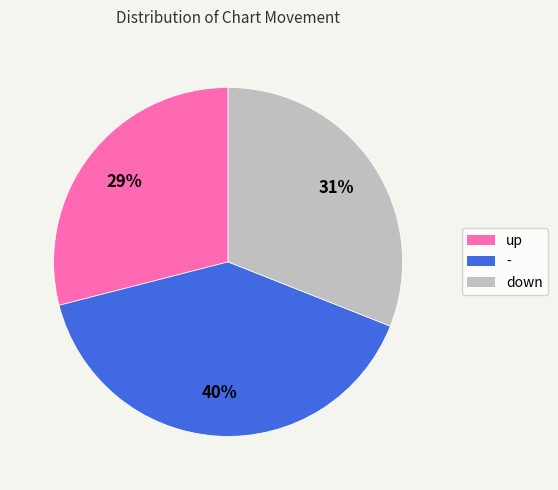

Is there a majority slice in this chart?

No